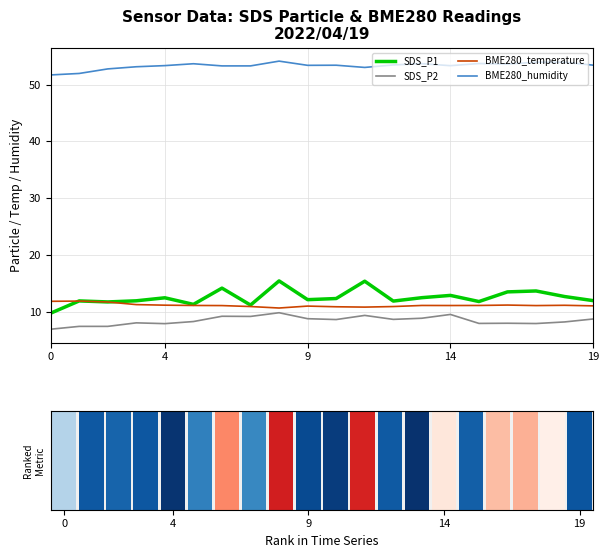

At which label does SDS_P2 reach its peak?

8